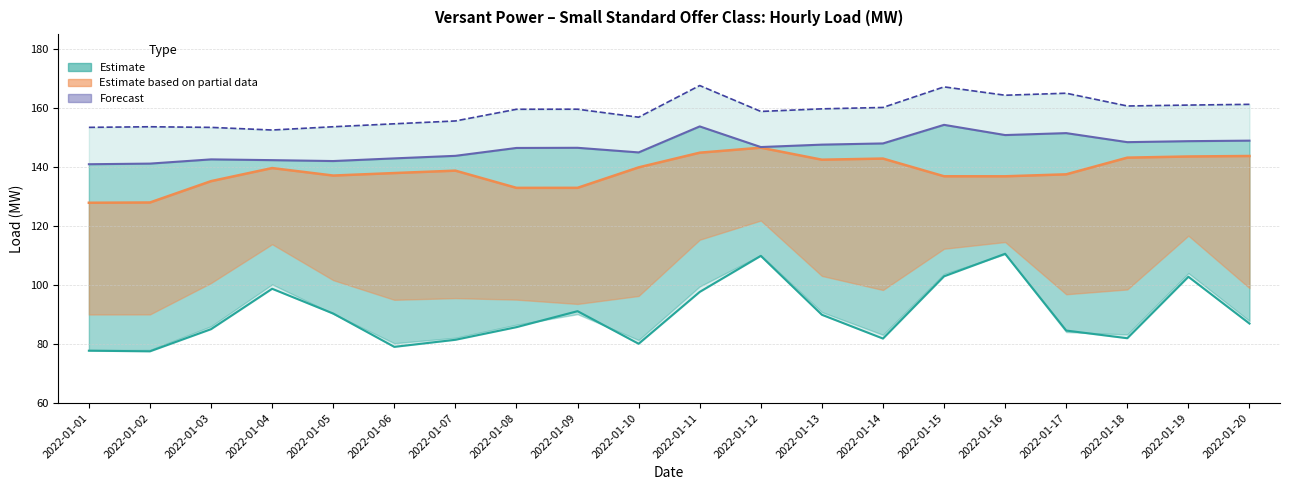

Does the chart display data point markers on the line(s)?

No